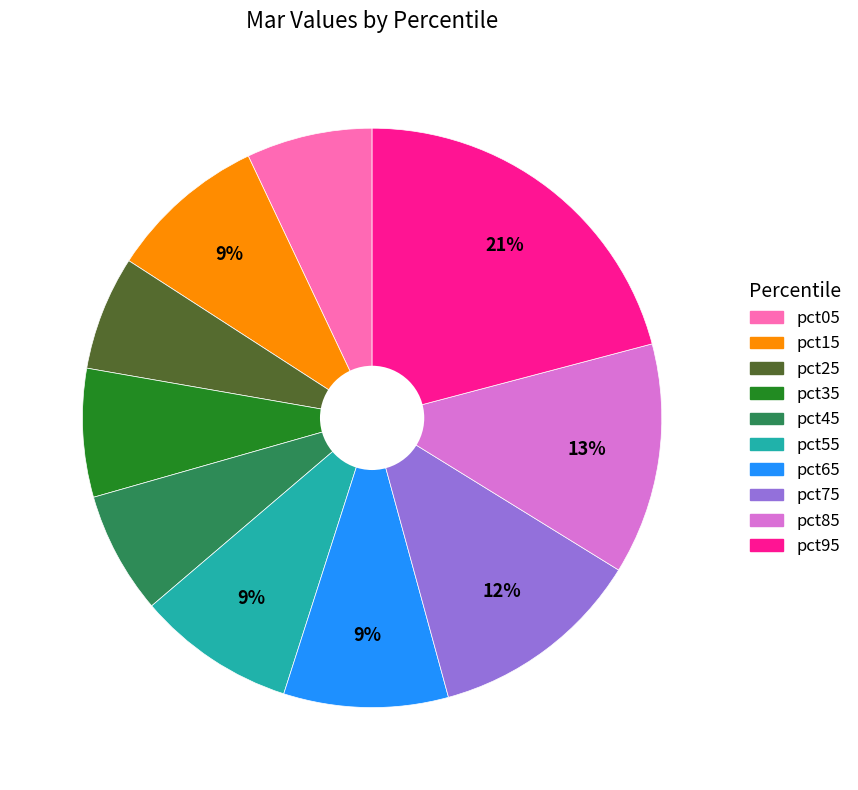

Which category has the biggest portion of the pie?

pct95